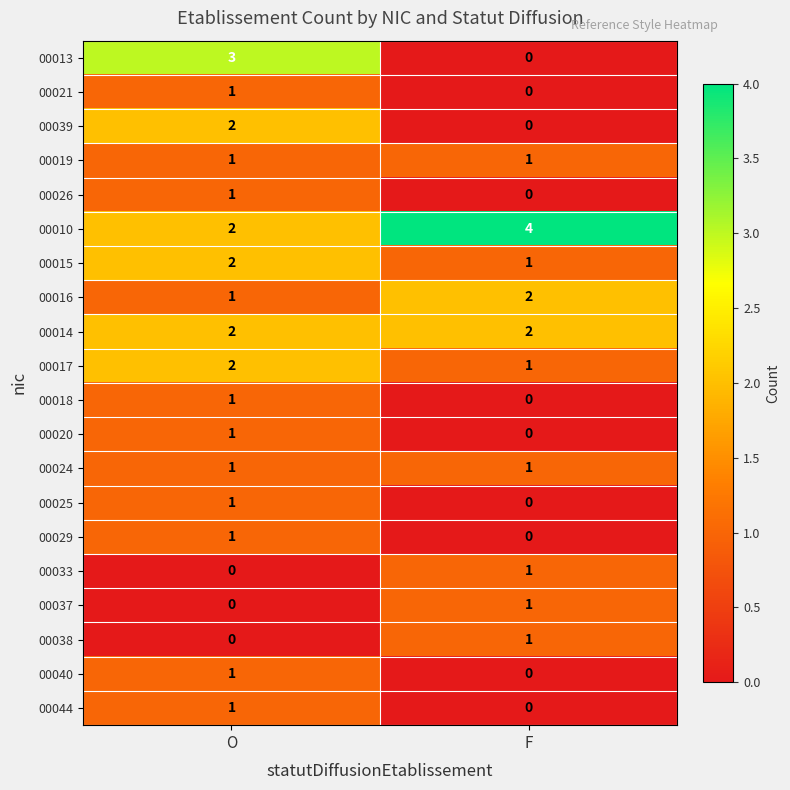

What is the sum of the 00016 values at F and O?

3